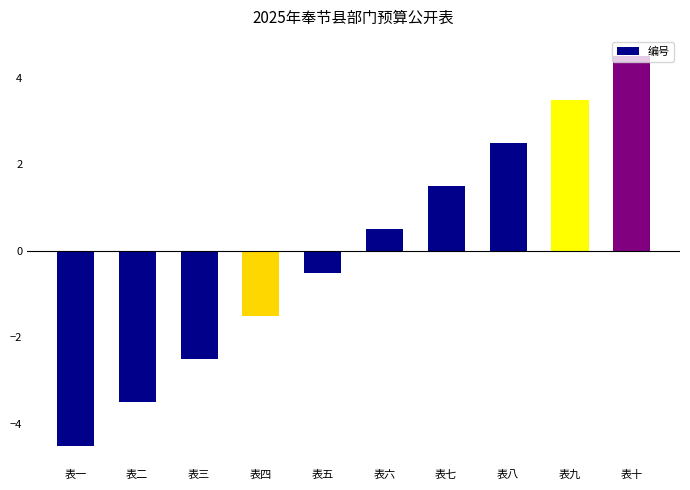

The chart shows a value of -4.0 at 表三. True or false?

False